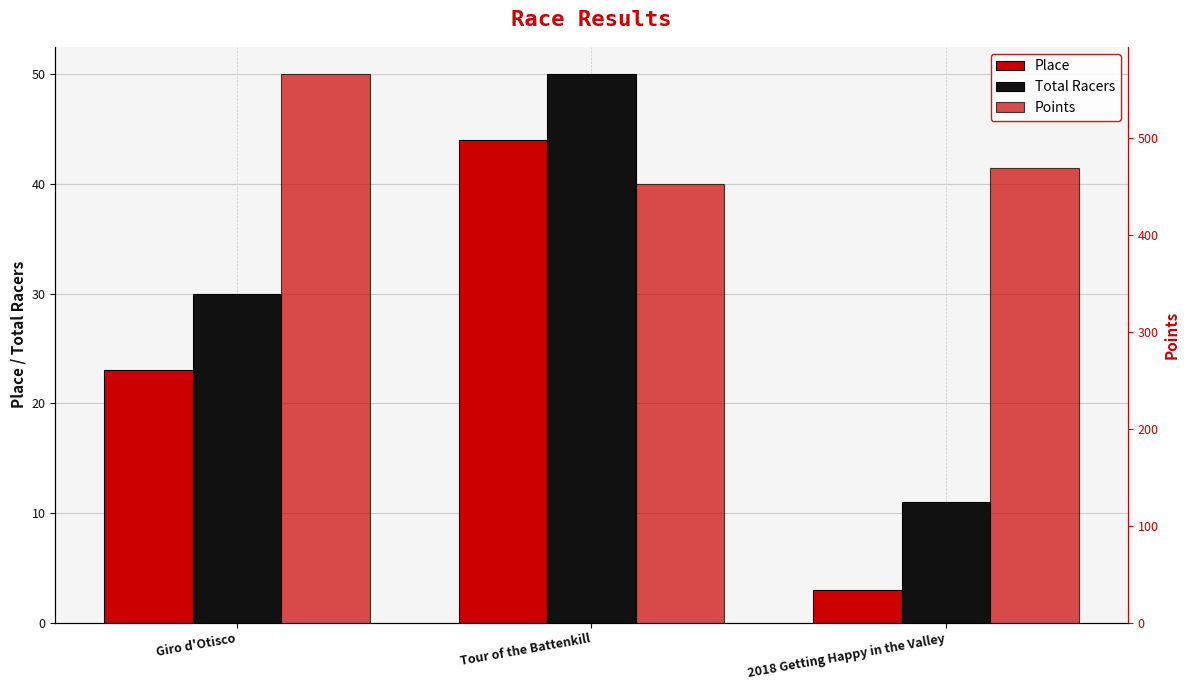

What are all the series names shown in the legend?

Place, Total Racers, Points